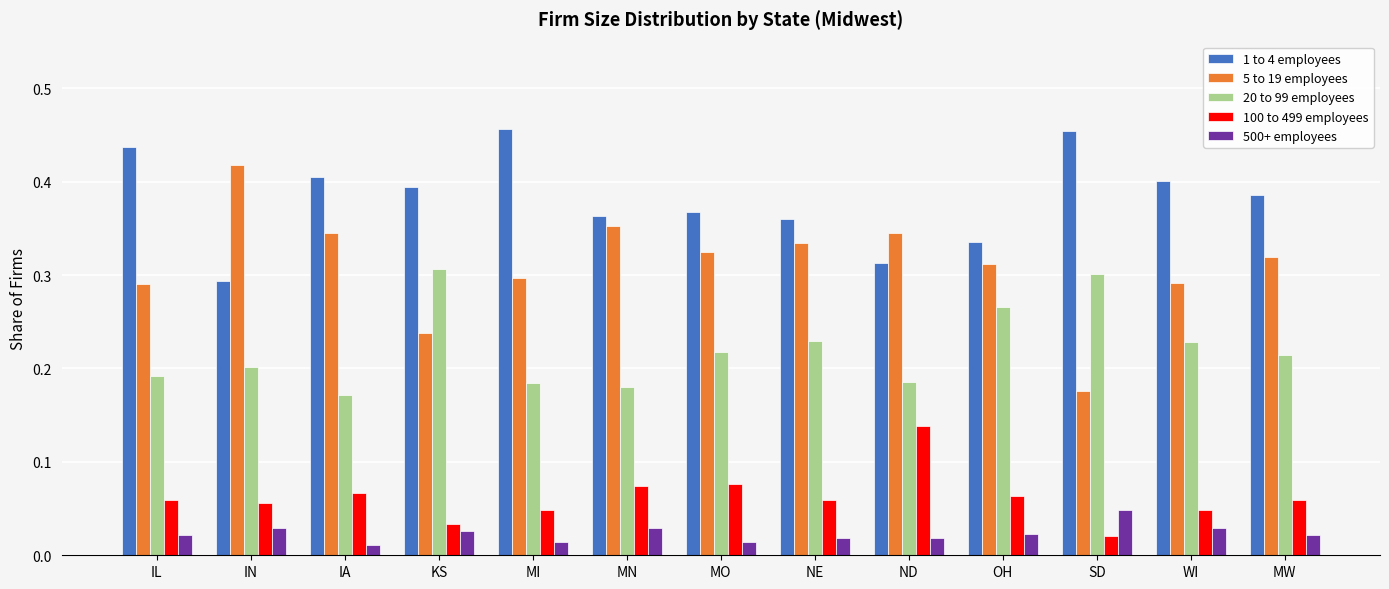

The value of 5 to 19 employees at MO is 0.1. True or false?

False